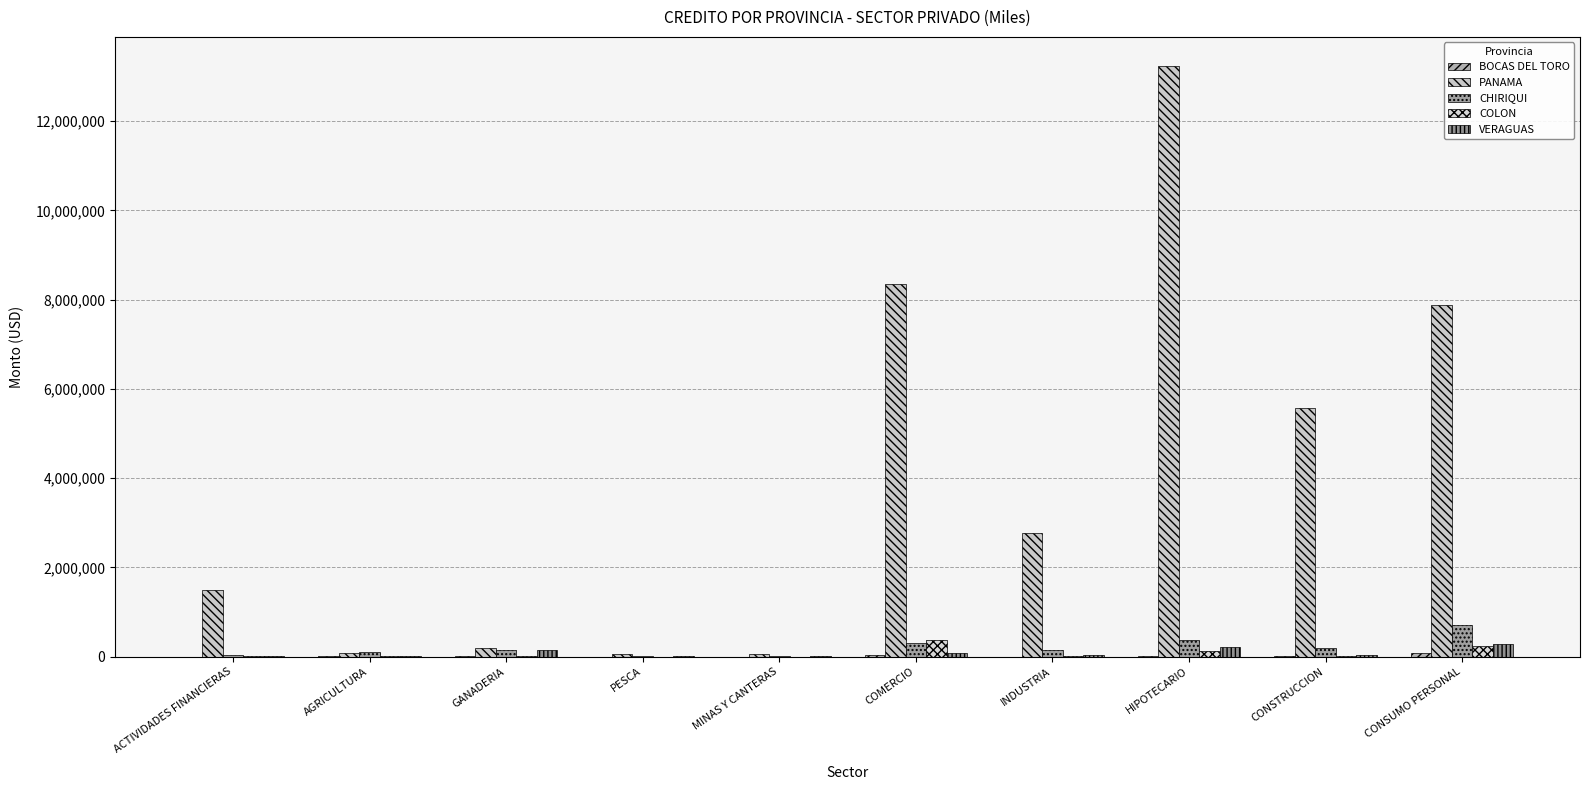

At which category is the sum across all series the highest?

HIPOTECARIO